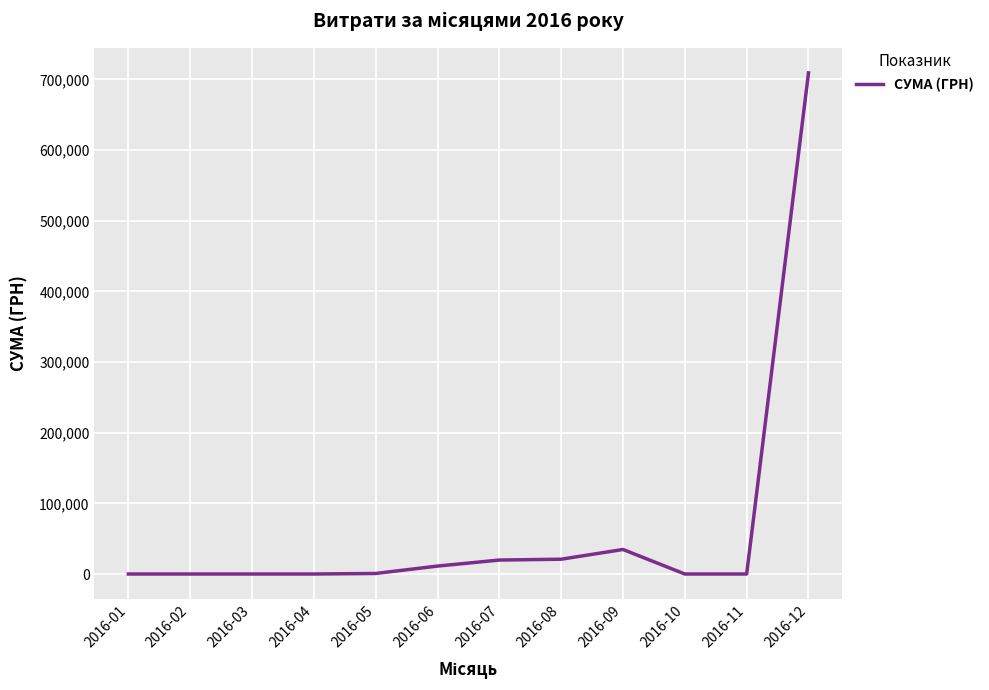

The value at 2016-06 is 11223.8. True or false?

True